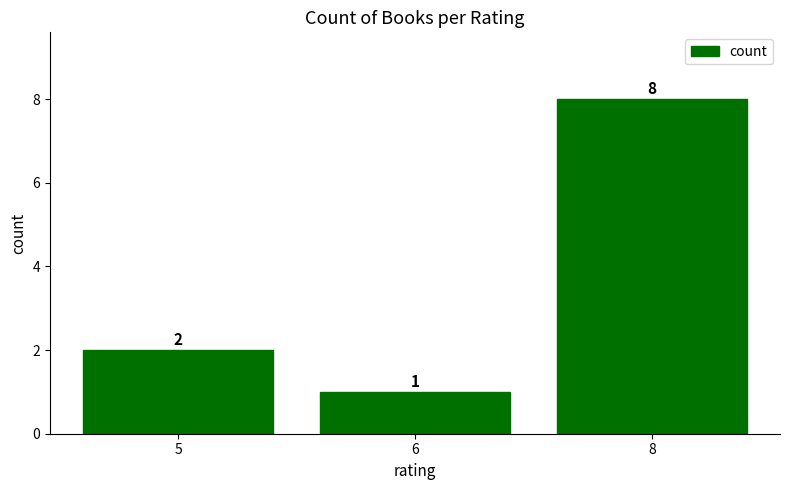

True or false: the data shows 1 at 5.

False